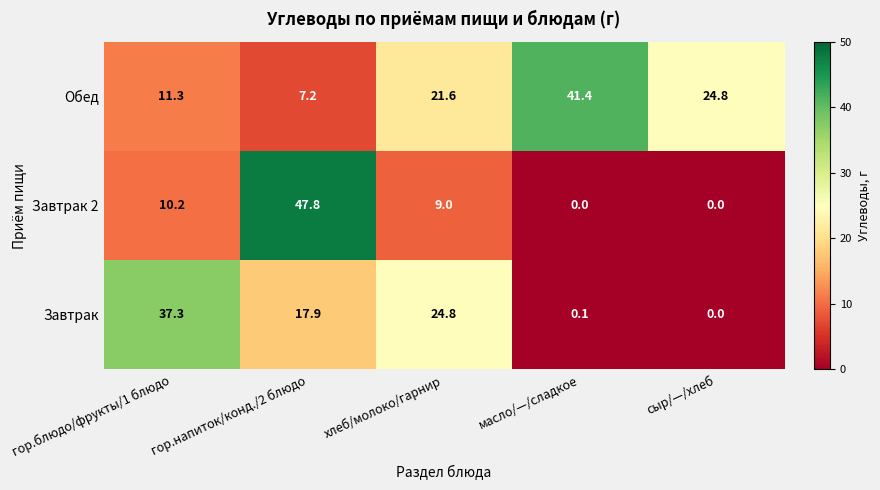

Which series changed the most between гор.блюдо/фрукты/1 блюдо and масло/—/сладкое?

Завтрак